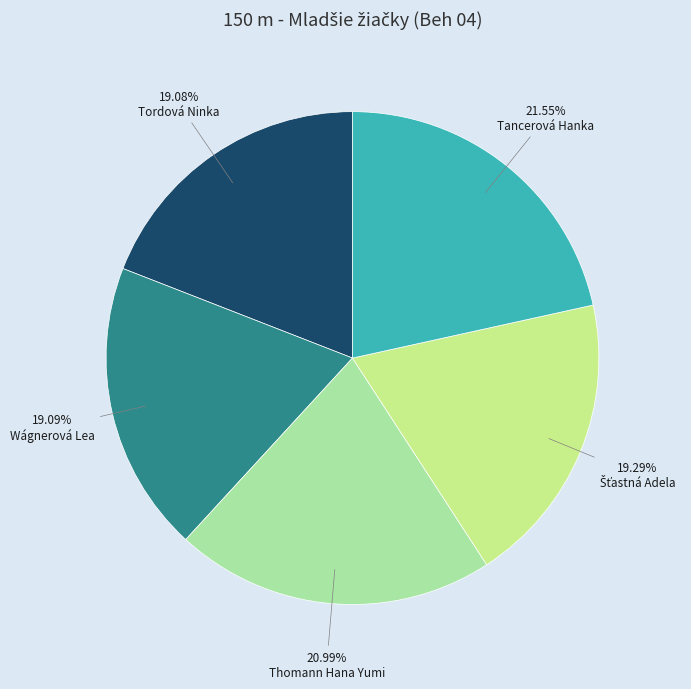

What is the ratio of the value at Tancerová Hanka to the value at Wágnerová Lea?

1.1